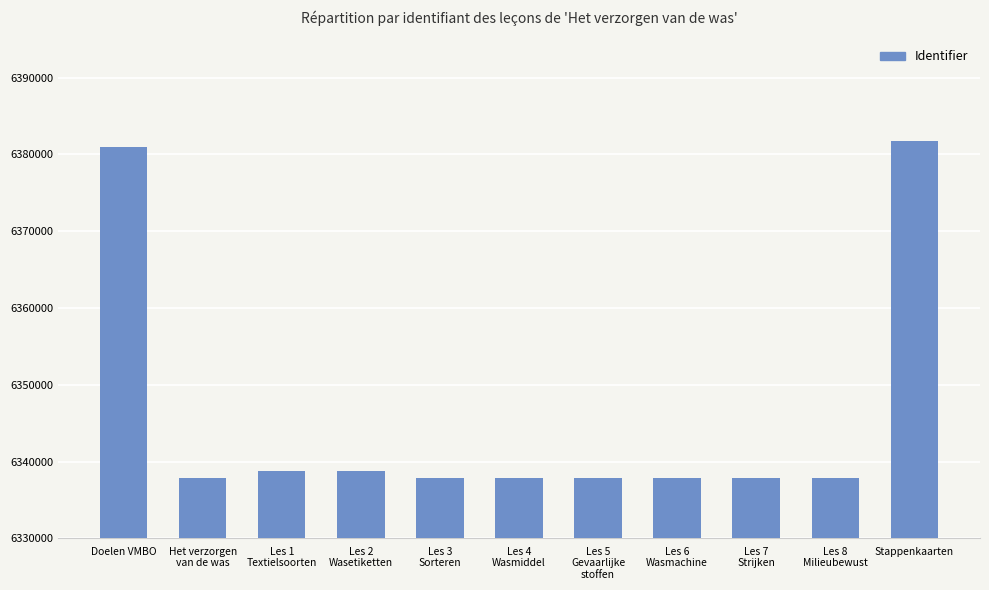

What is the difference between the values at Het verzorgen
van de was and Les 3
Sorteren?

1